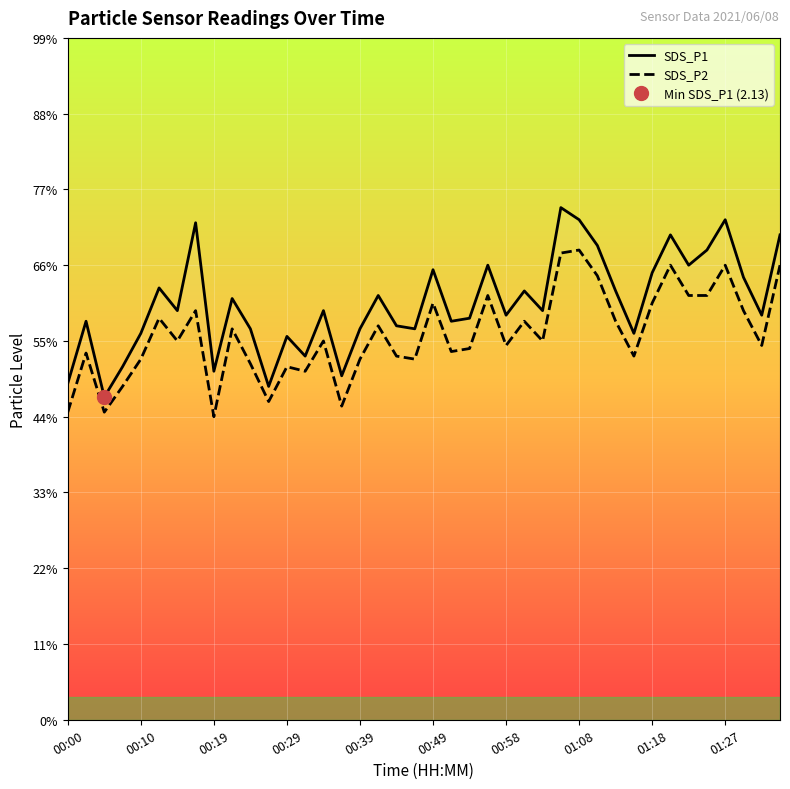

How many lines are shown in the chart?

2